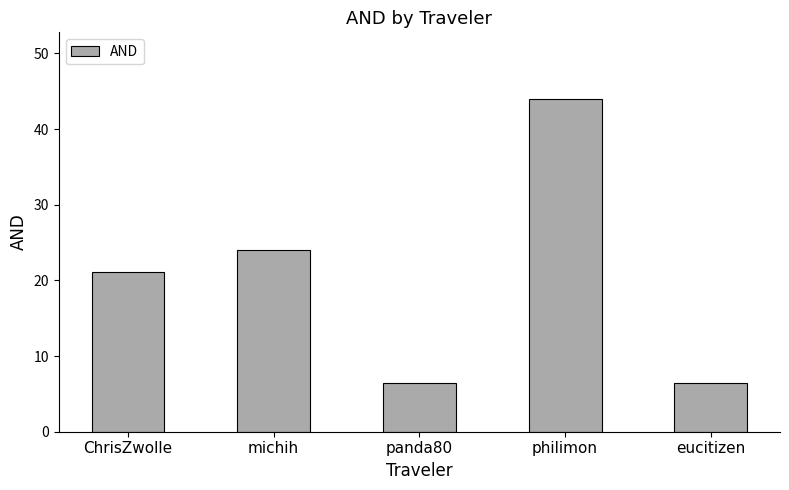

Which has a higher value, ChrisZwolle or michih?

michih